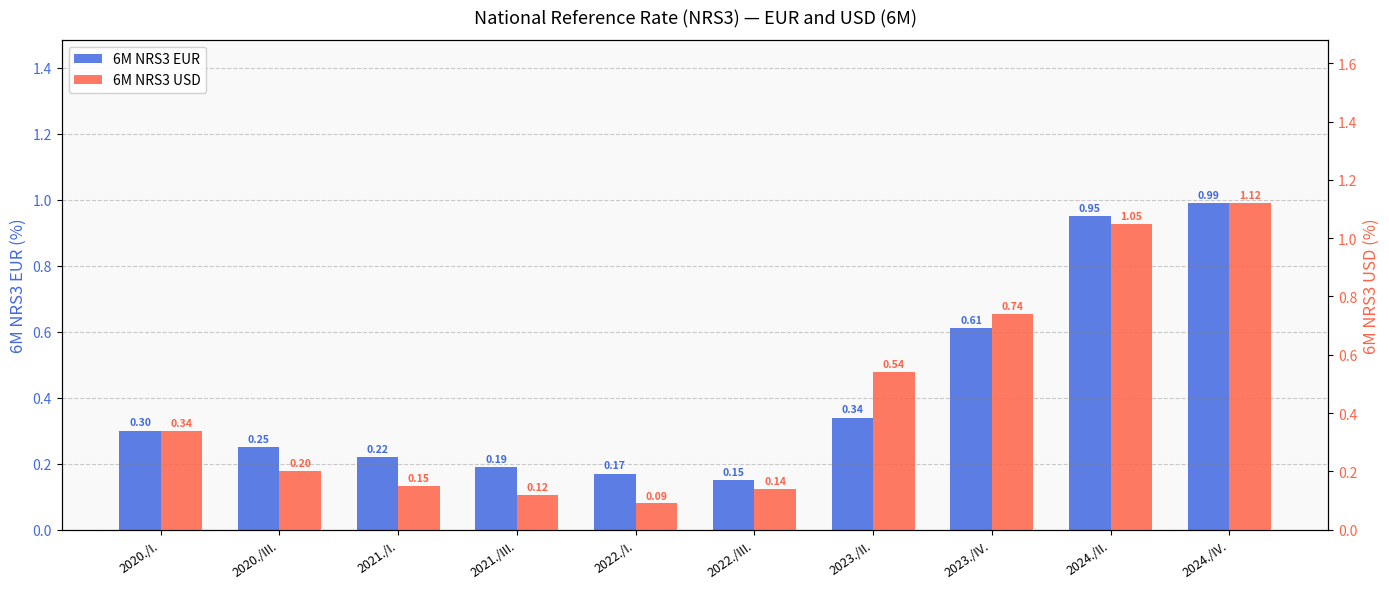

What is the difference between the 6M NRS3 EUR values at 2024./II. and 2020./I.?

0.6